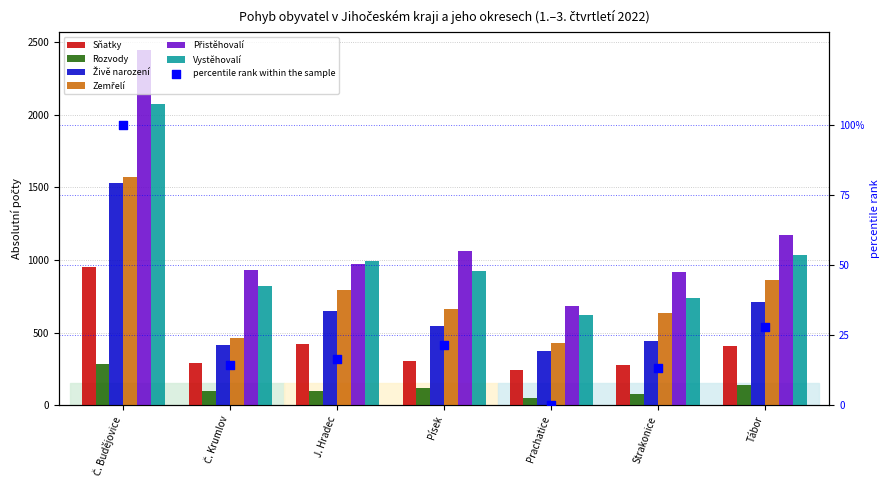

What are all the series names shown in the legend?

Sňatky, Rozvody, Živě narození, Zemřelí, Přistěhovalí, Vystěhovalí